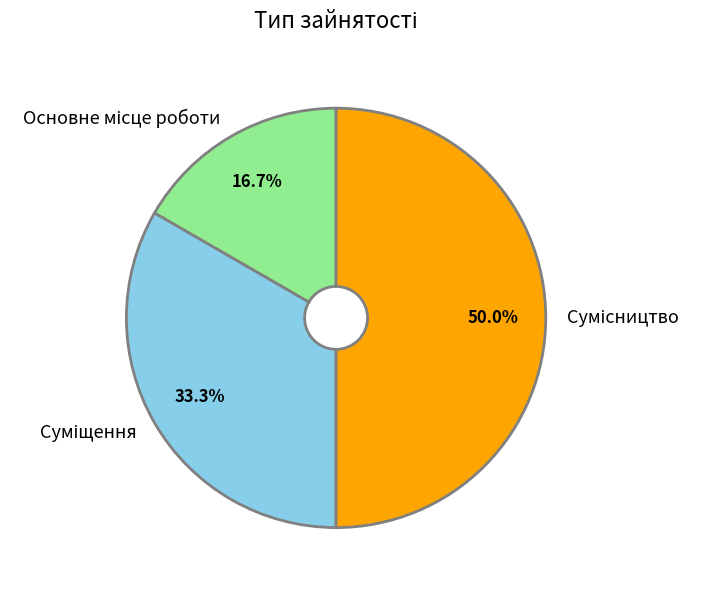

To the nearest percent, what is the average slice percentage?

33%